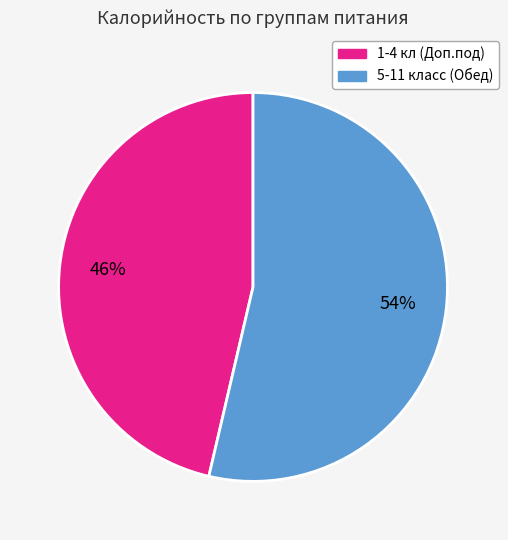

Which category has the smallest portion of the pie?

1-4 кл (Доп.под)